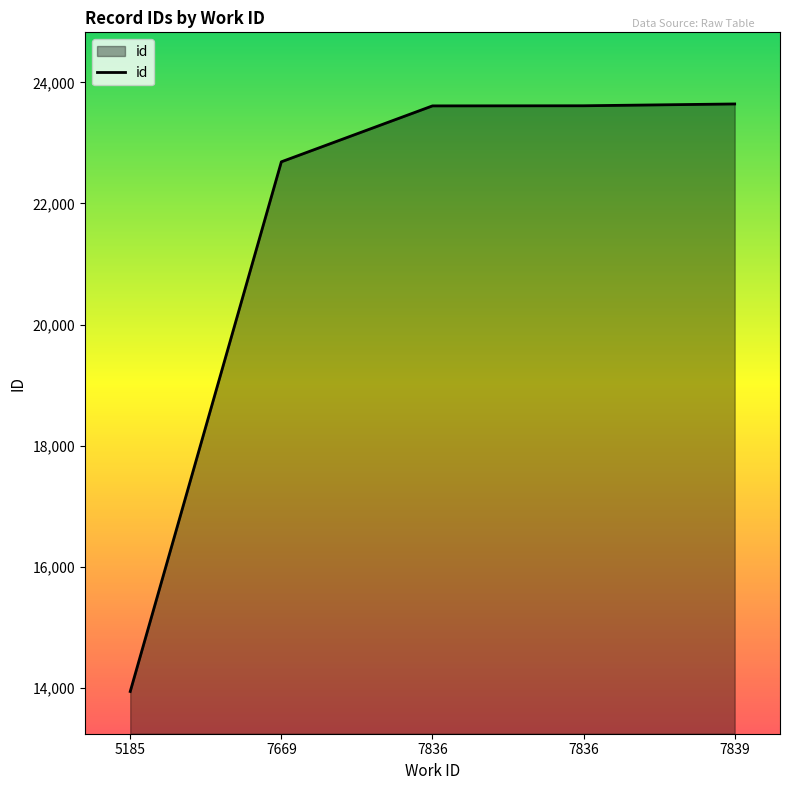

At which category does the chart reach its peak across all series?

7839